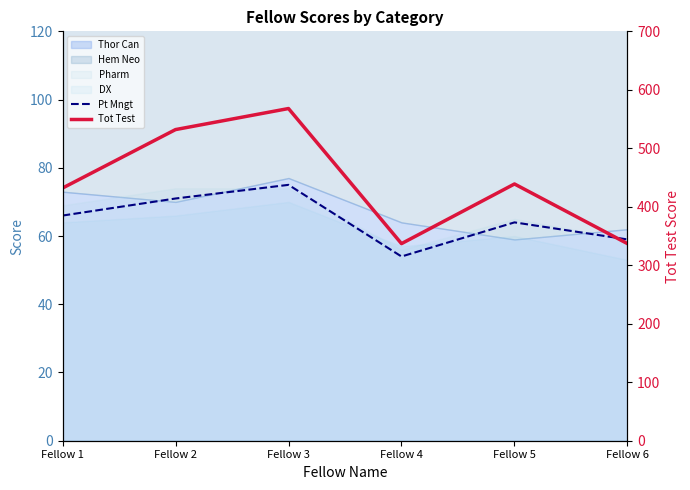

Where does the Pt Mngt series first go above 66?

Fellow 2